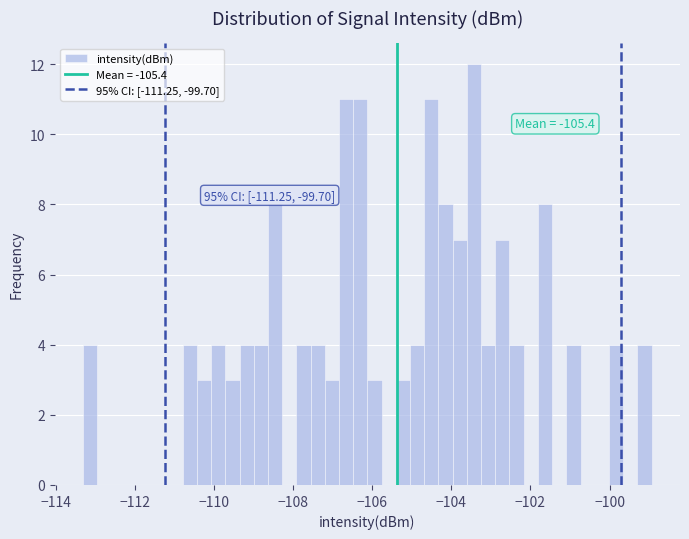

Around what value on the x-axis is the tallest bar? Give the approximate position of its centre, as read against the axis.

-103.4